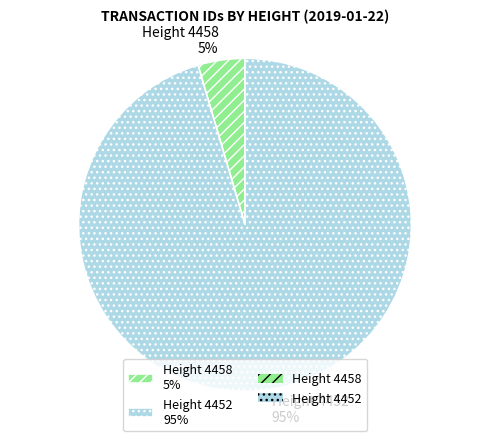

To the nearest percent, what portion does Height 4458 5% represent?

5%